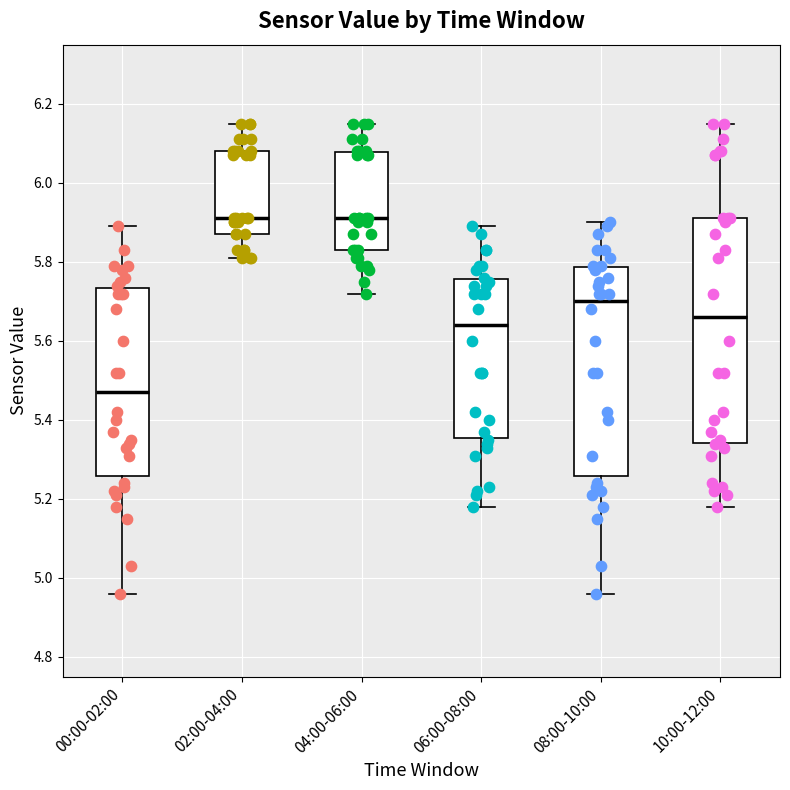

Comparing the boxes themselves (not the whiskers), which one is the tallest?

10:00-12:00